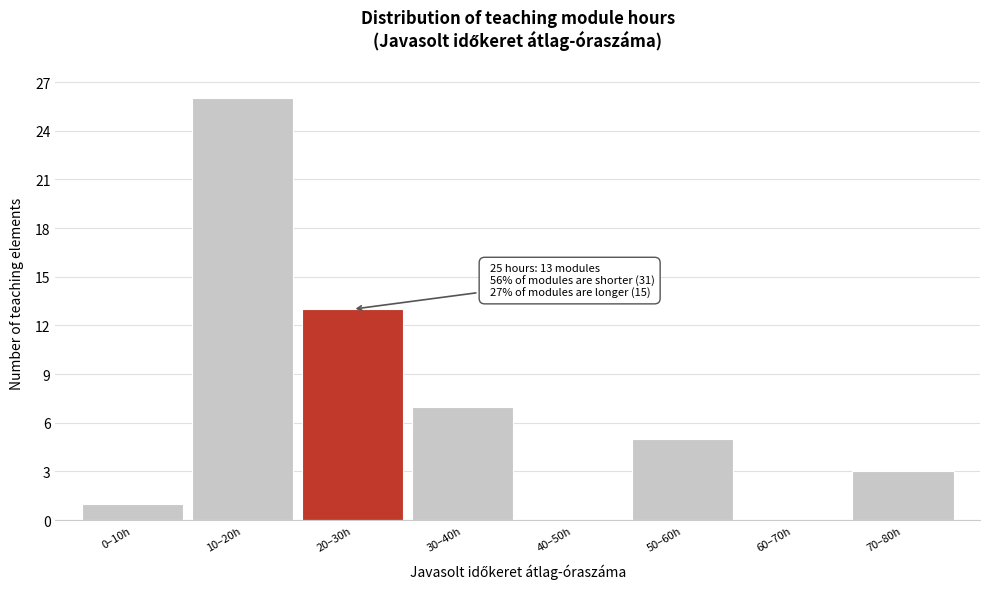

Reading left to right, extract all data points from this chart.

0–10h=1	10–20h=26	20–30h=13	30–40h=7	40–50h=0	50–60h=5	60–70h=0	70–80h=3